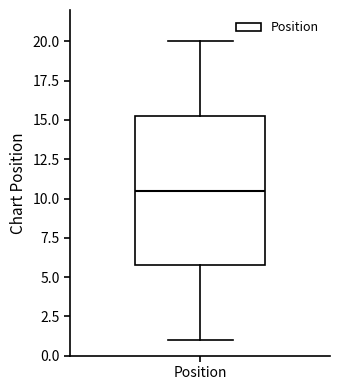

Read this box plot against the y-axis: the position of the median line, the range covered by the box, and the ends of both whiskers. The values are not printed on the chart, so give them approximately, as read against the axis.

median 10.5, box 6.0 to 15.5, whiskers 1.0 to 20.0